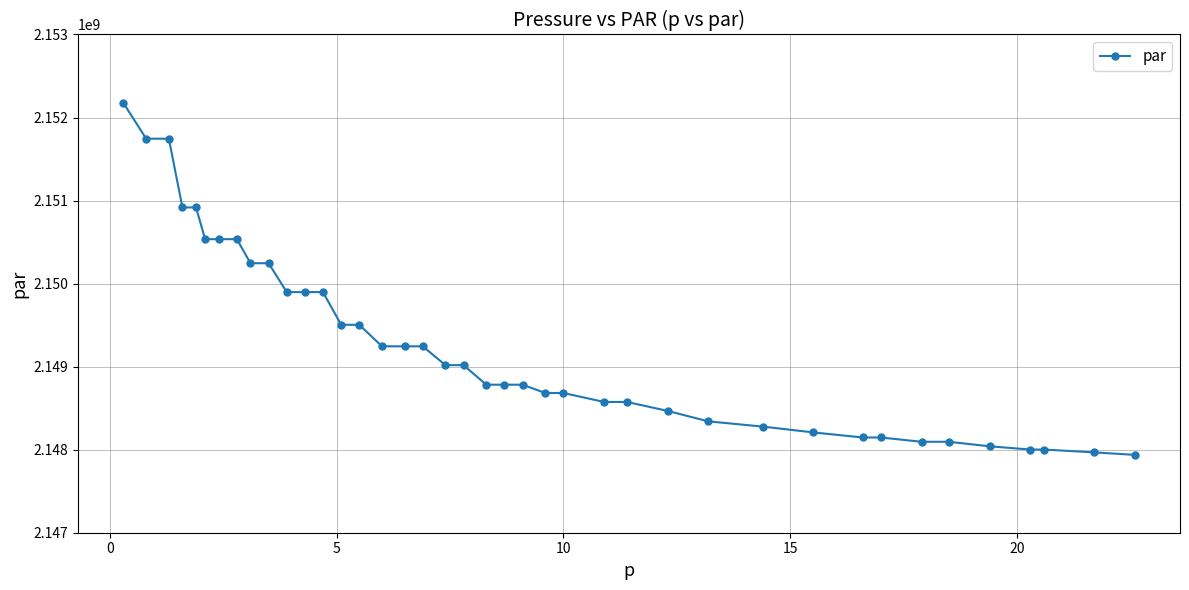

What is the average value?

2149266450